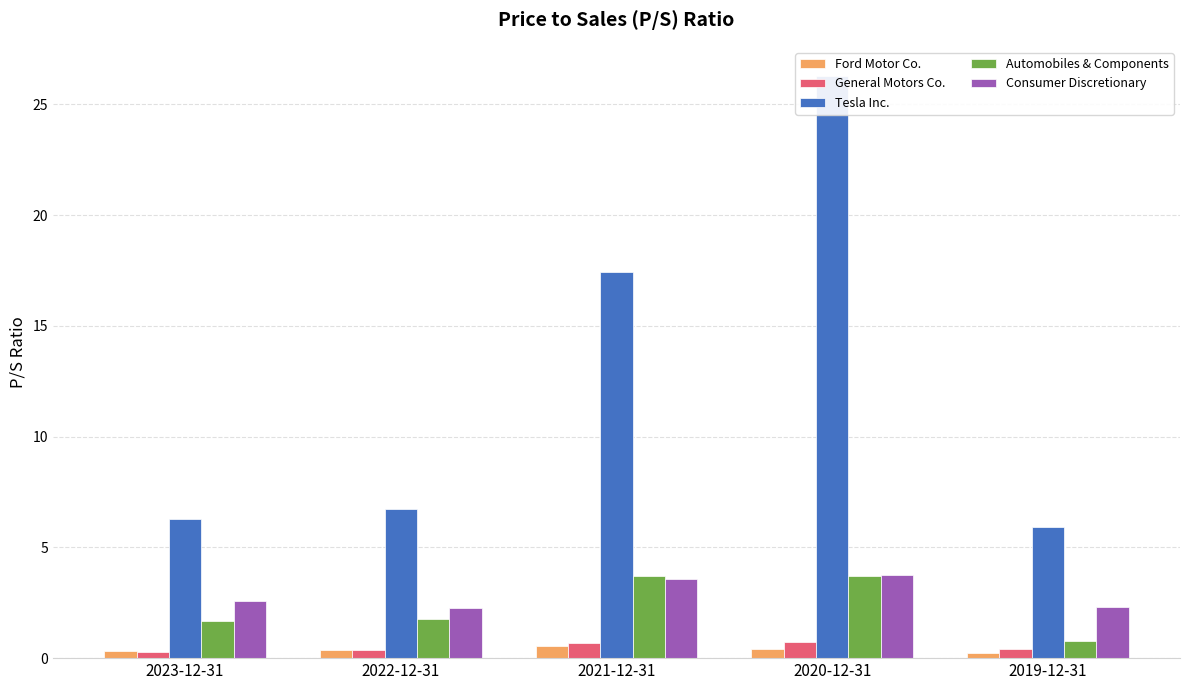

What is the value of the Ford Motor Co. bar at the 5th from the left?

0.2